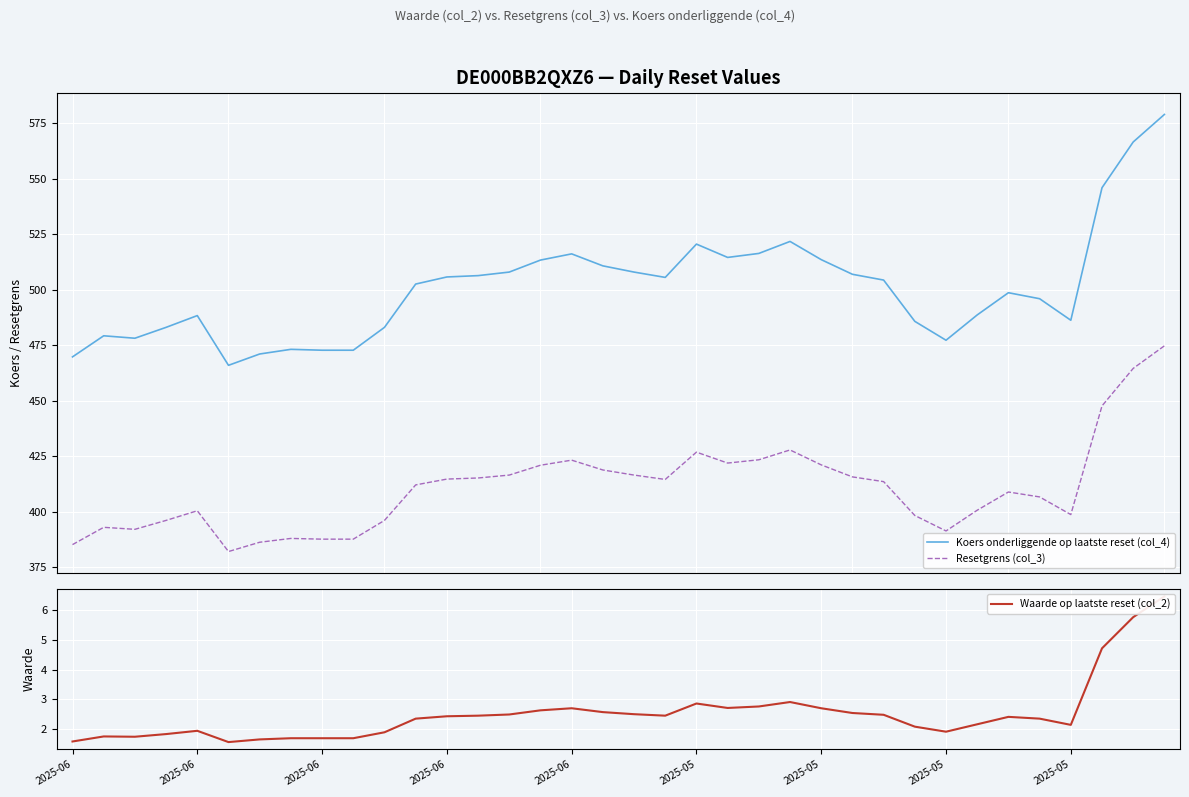

What is the difference between the maximum and minimum values in the Resetgrens (col_3) series?

92.7